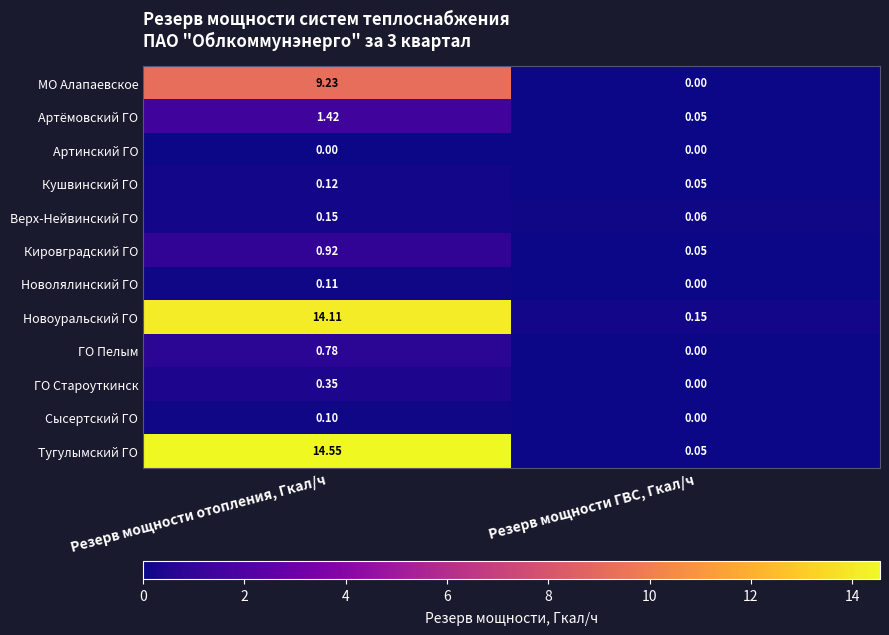

How many series are shown in this chart?

12